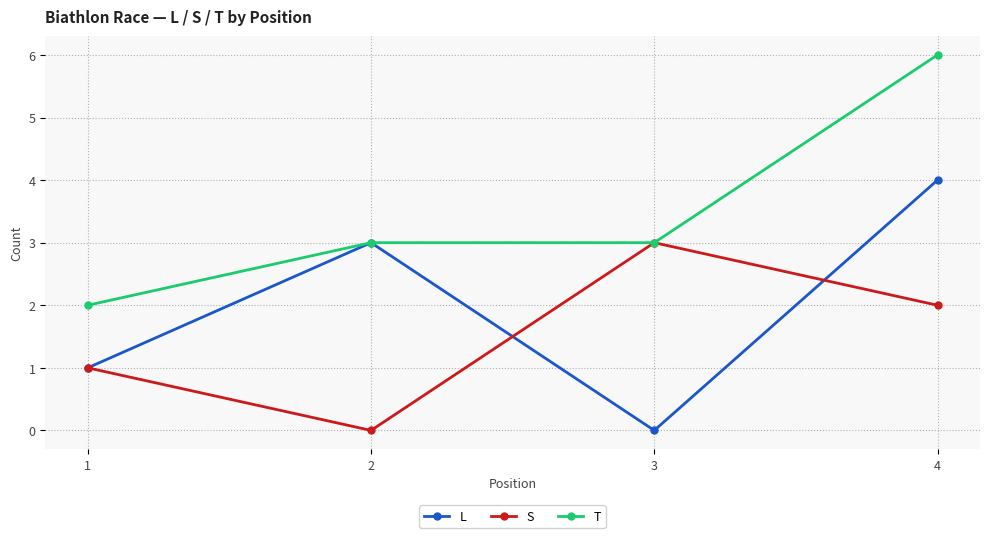

Where does the S series first go above 2?

3